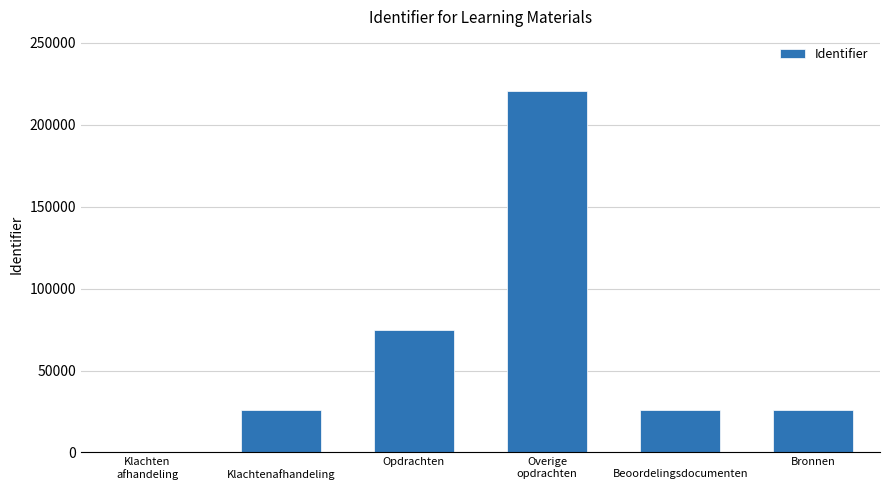

Is it true that the value at Klachten
afhandeling is -103753?

False